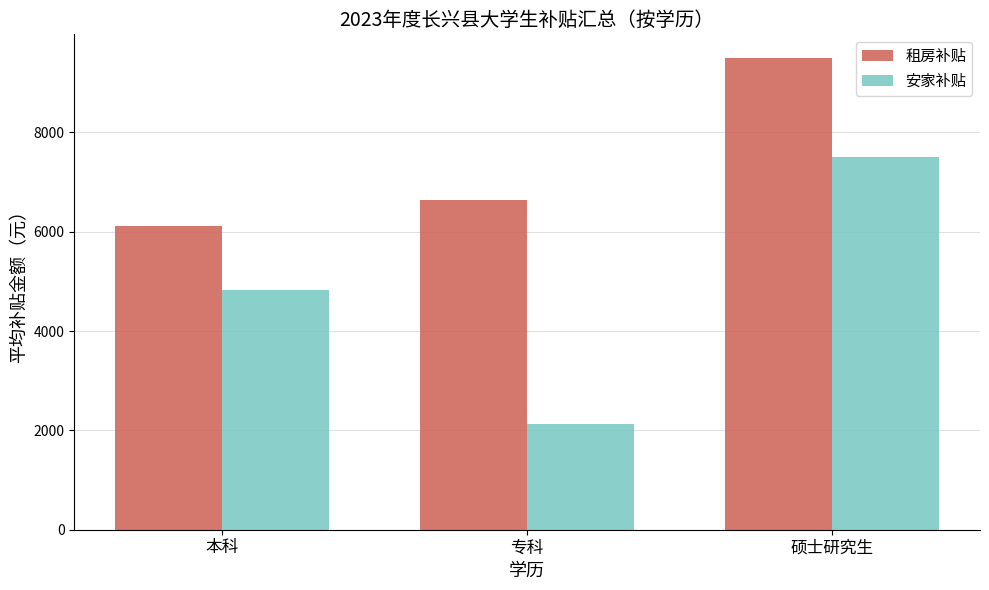

Which series has the largest range (max minus min)?

安家补贴